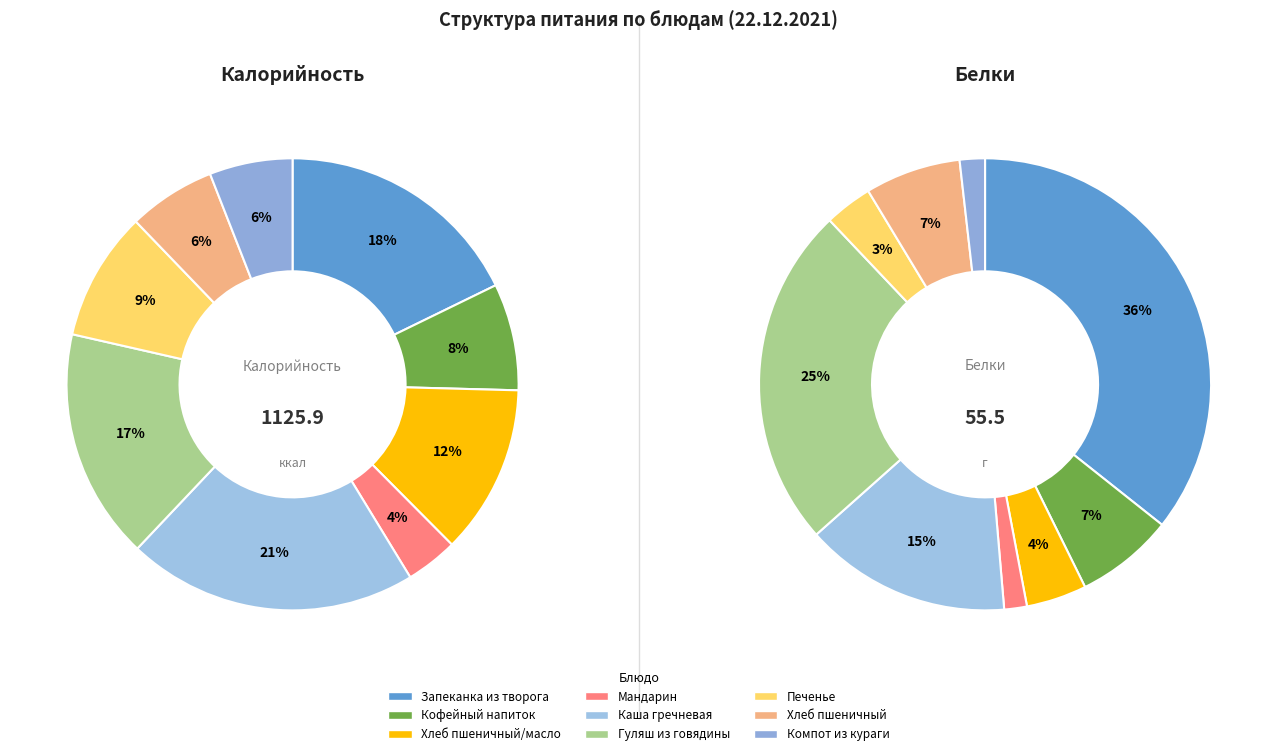

Which slice is the largest?

Каша гречневая